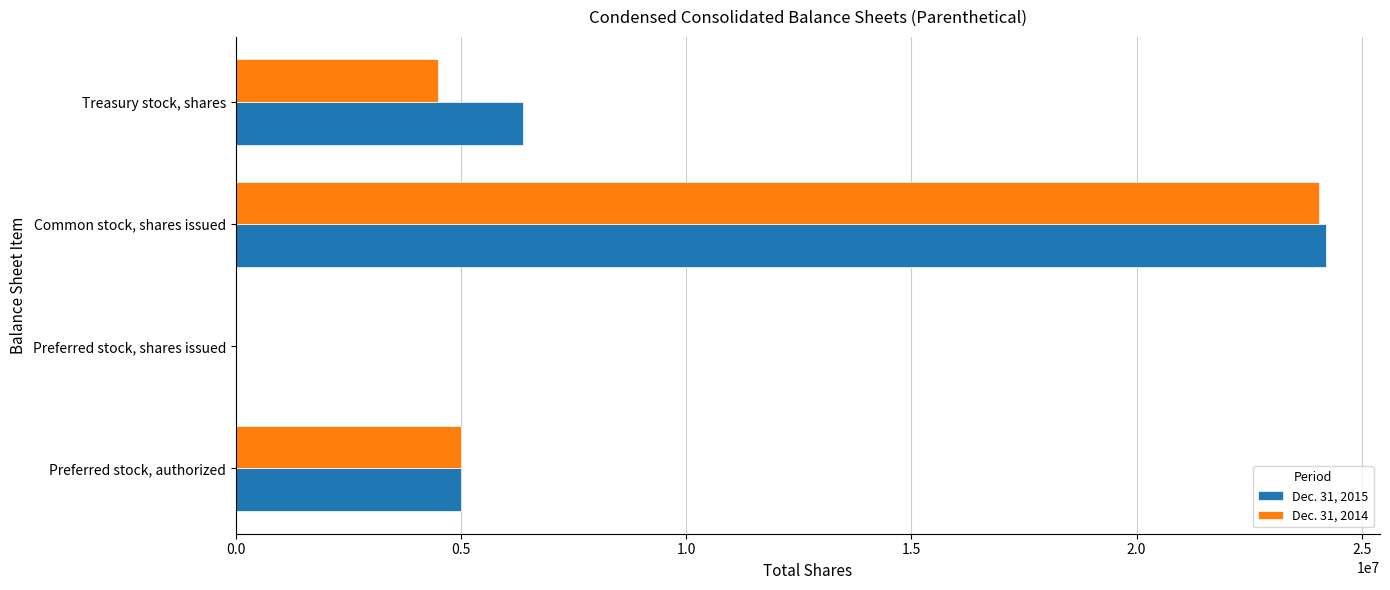

The value of Dec. 31, 2015 at Treasury stock, shares is 6380309. True or false?

True